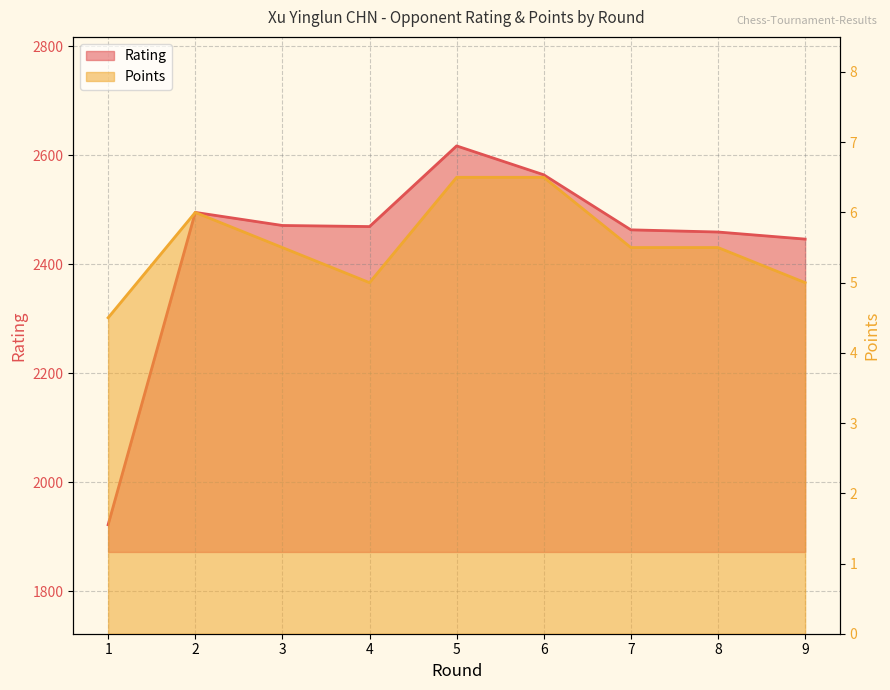

At which category is the sum across all series the highest?

5